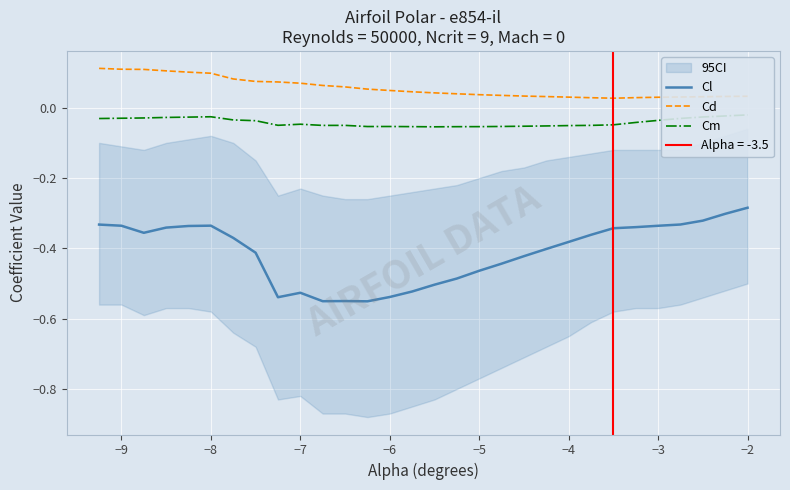

How many lines are shown in the chart?

3